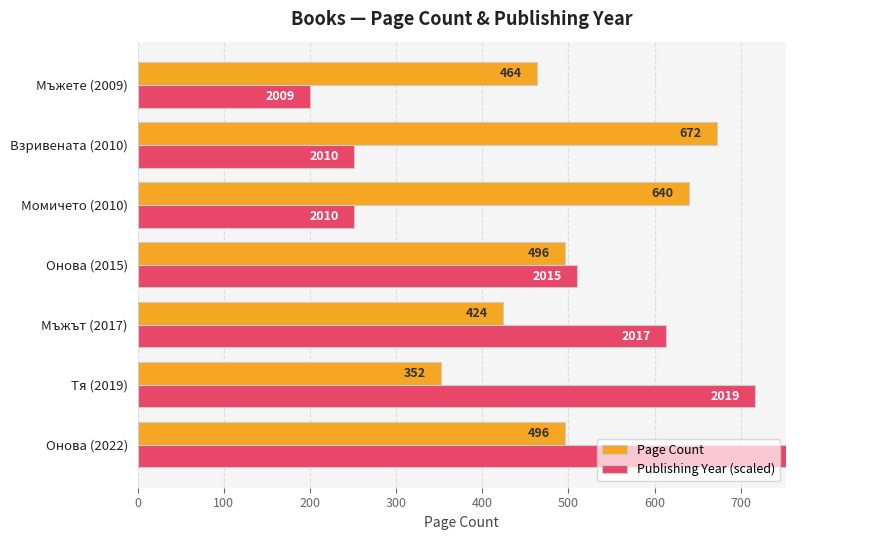

How many data points does each series have?

7